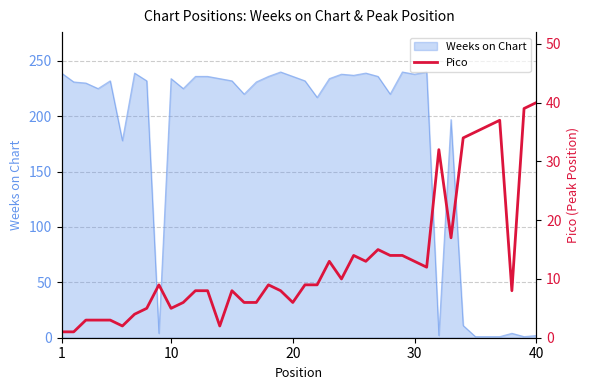

What is the maximum value for Weeks on Chart?

240